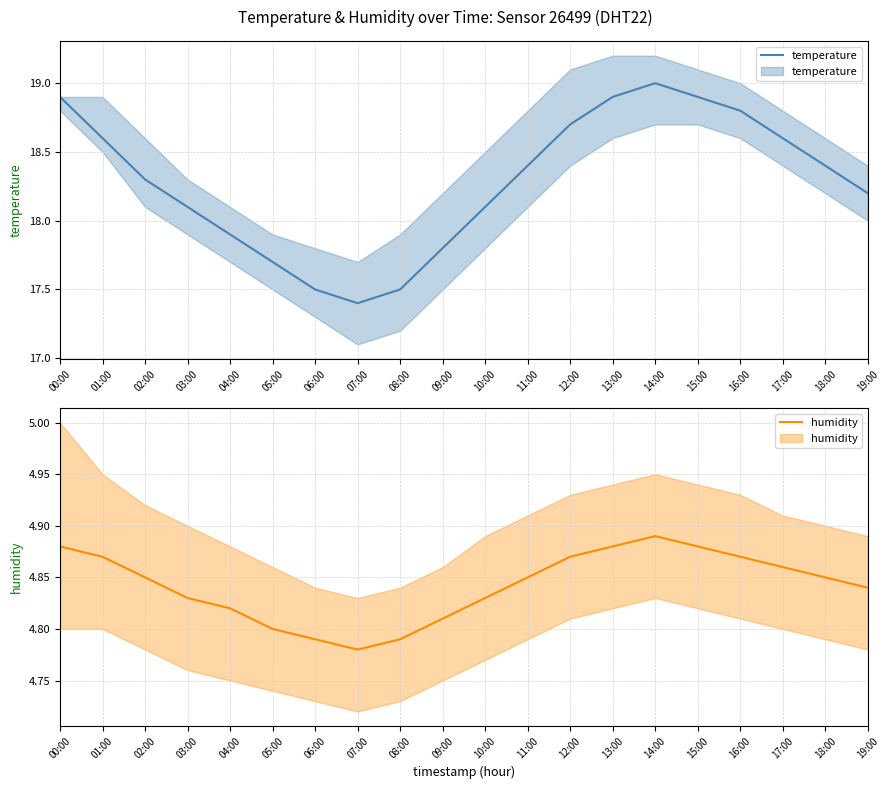

Rank the categories by humidity value from lowest to highest.

07:00, 06:00, 08:00, 05:00, 09:00, 04:00, 03:00, 10:00, 19:00, 02:00, 11:00, 18:00, 17:00, 01:00, 12:00, 16:00, 00:00, 13:00, 15:00, 14:00